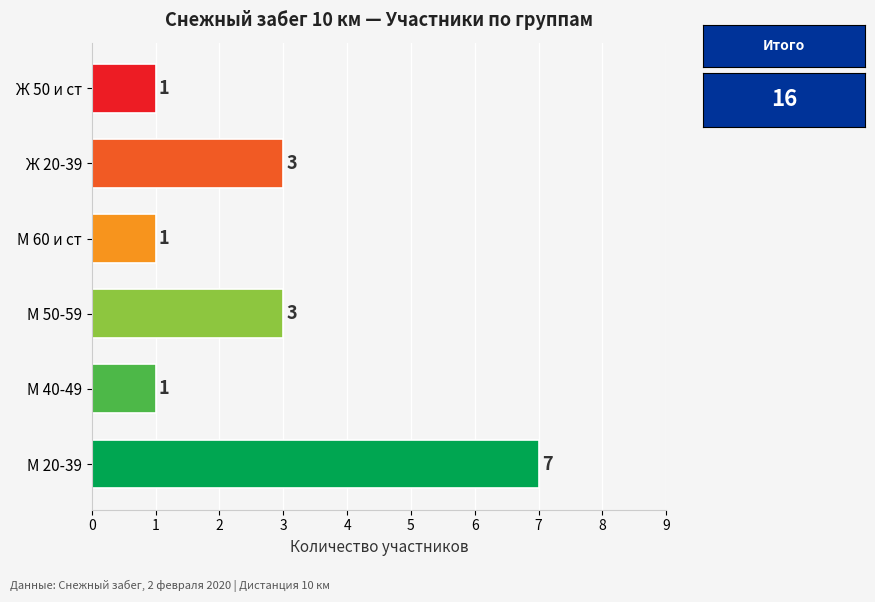

How many values are between 1 and 3?

5